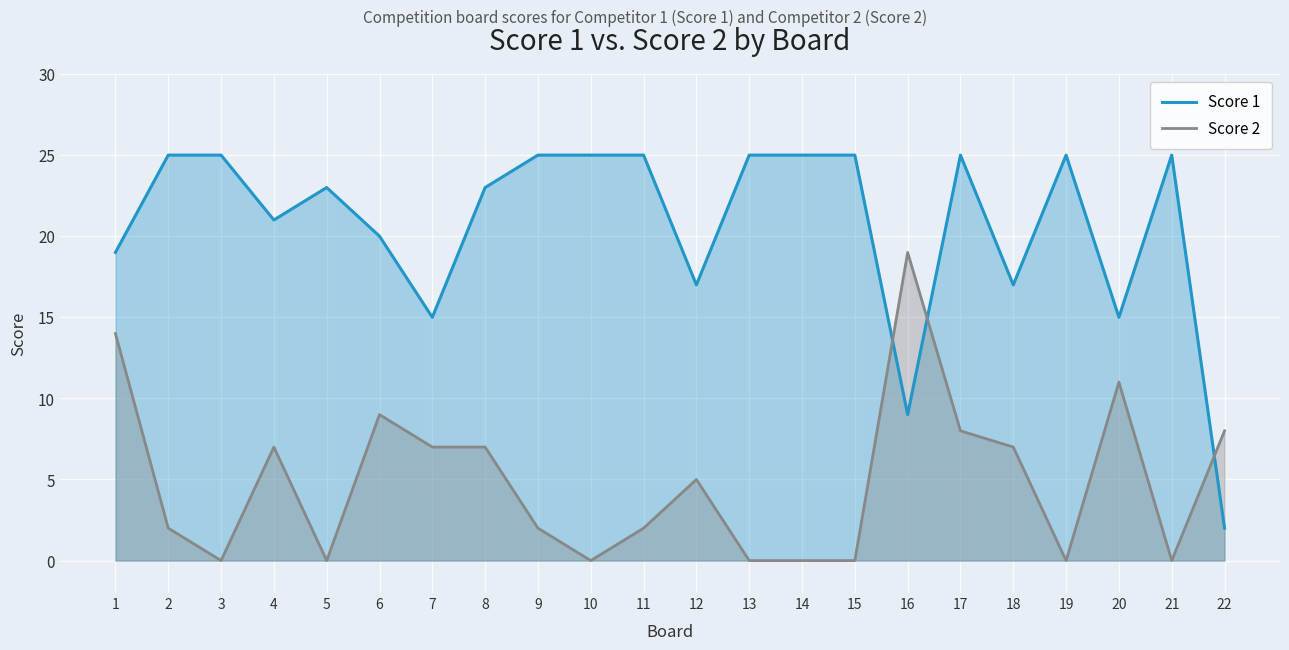

True or false: Score 2 has a value of 11 at 8.

False